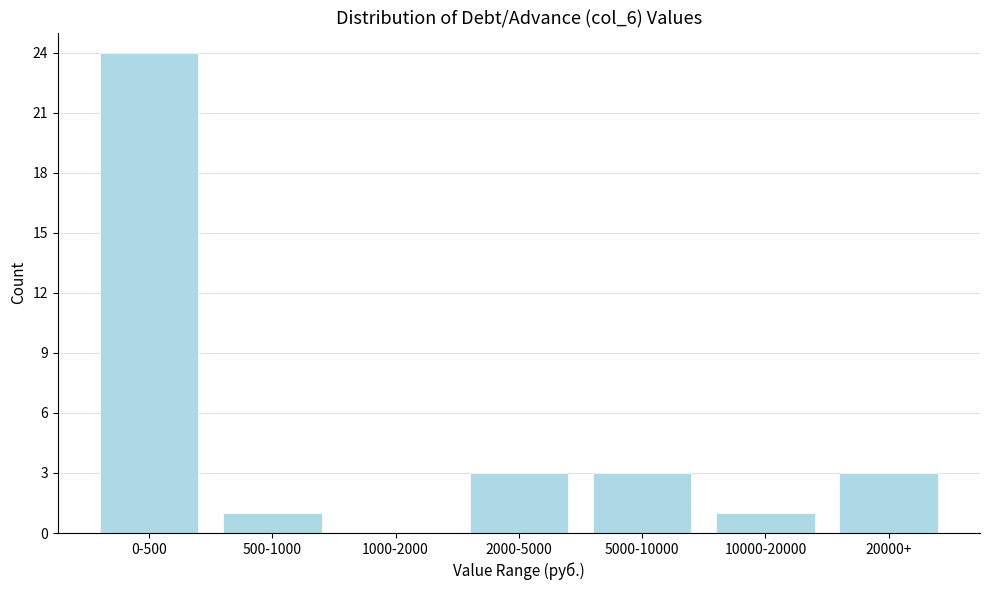

Reading right to left, extract all data points from this chart.

20000+=3	10000-20000=1	5000-10000=3	2000-5000=3	1000-2000=0	500-1000=1	0-500=24